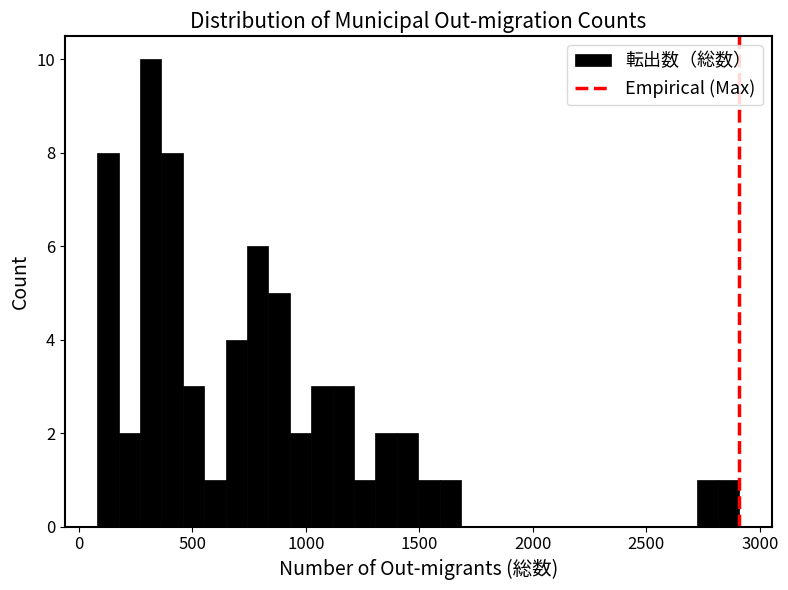

Read against the x-axis, roughly where is the centre of the tallest bar?

300